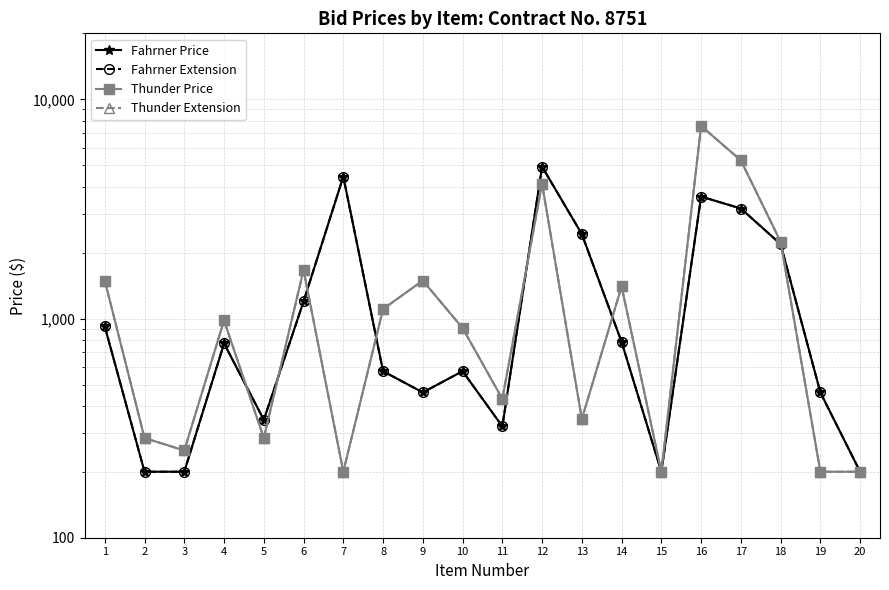

The value of Thunder Extension at 7 is 49. True or false?

False